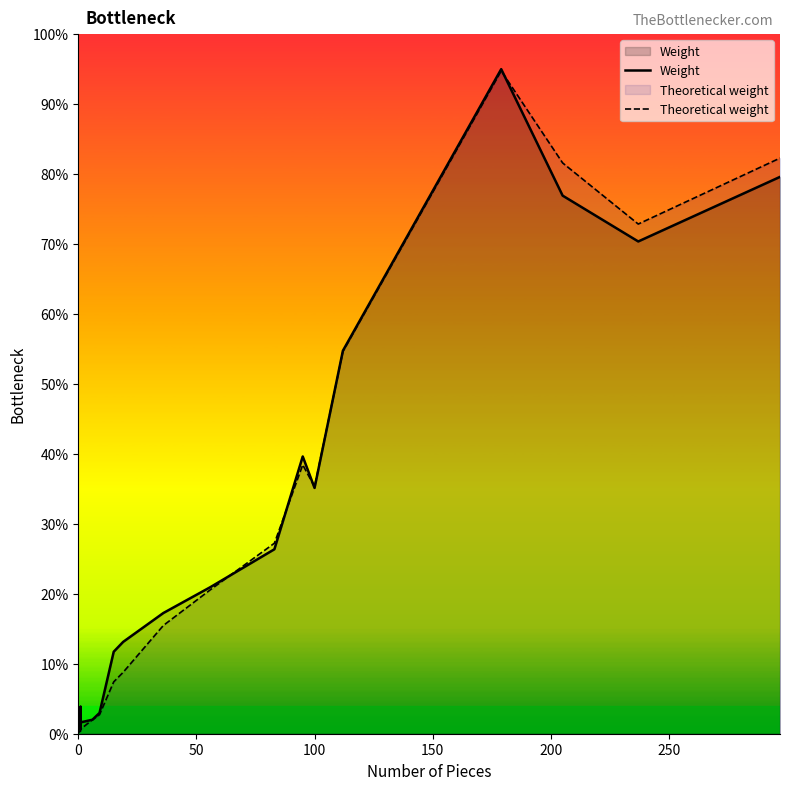

Reading left to right, transcribe all the data shown in this chart.

Weight: 0.5	0.7	3.8	0.7	1.6	2.0	3.0	11.7	13.1	17.3	21.0	26.4	39.6	35.1	54.8	95.0	76.9	70.4	79.6
Theoretical weight: 0.2	0.4	0.6	0.6	0.7	2.0	2.7	7.4	8.8	15.5	20.6	27.2	38.4	35.3	54.6	94.7	81.6	72.9	82.3